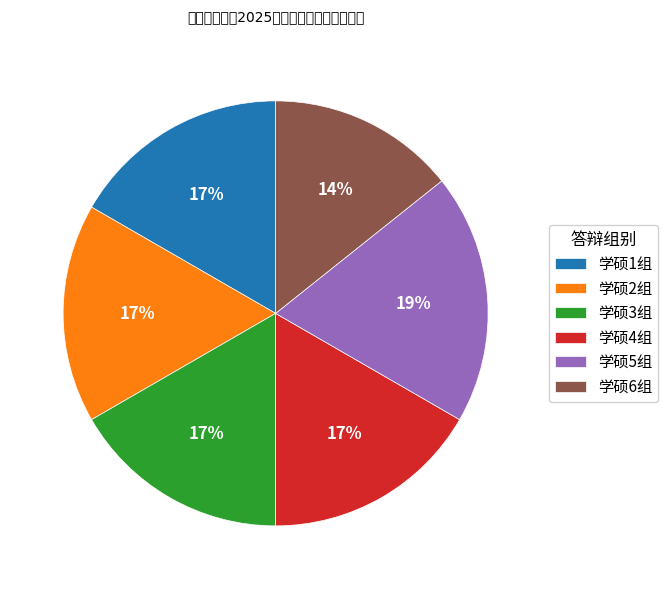

Combined, do 学硕6组 and 学硕2组 account for over 50%?

No